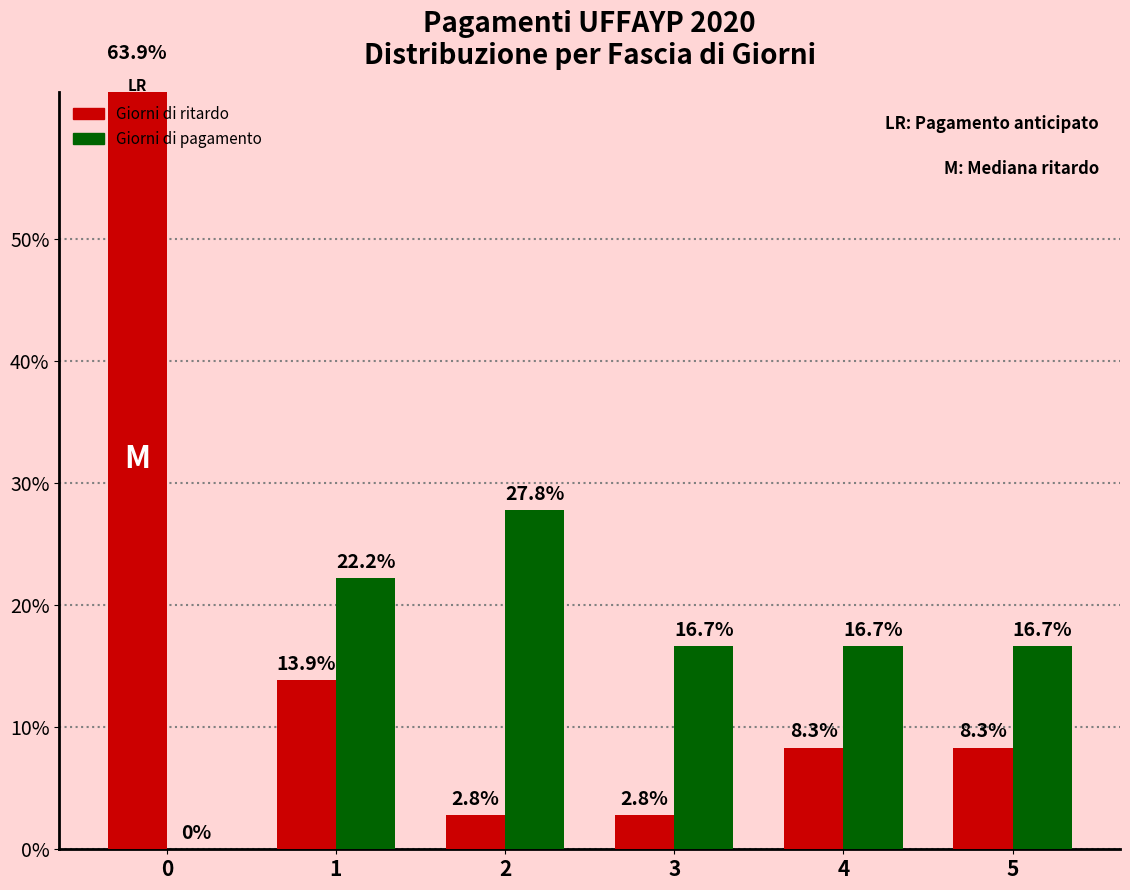

Which series has the widest spread of values?

Giorni di ritardo